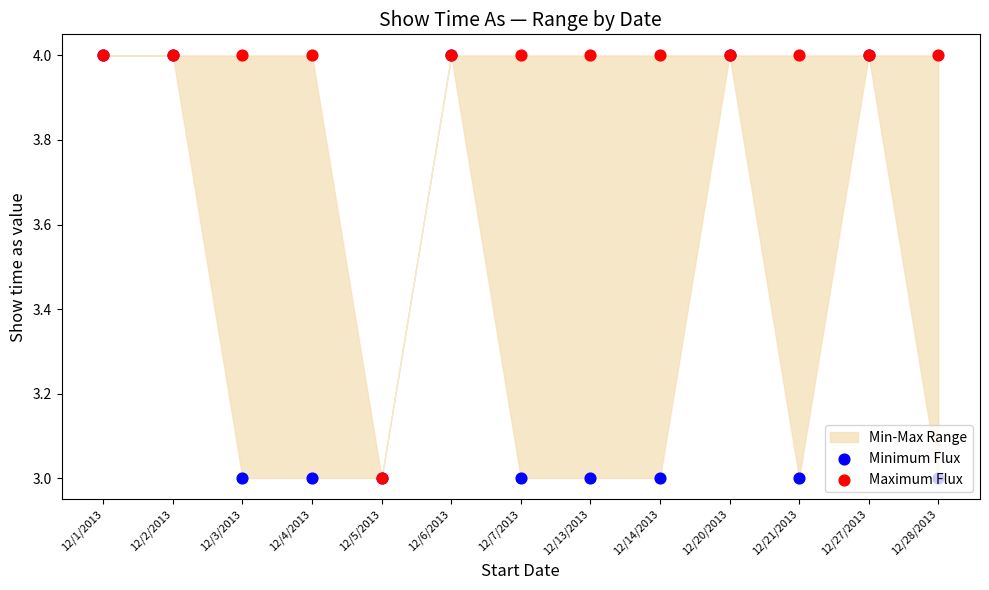

Is the value of Minimum Flux at 12/21/2013 greater than the value of Maximum Flux at 12/14/2013?

No